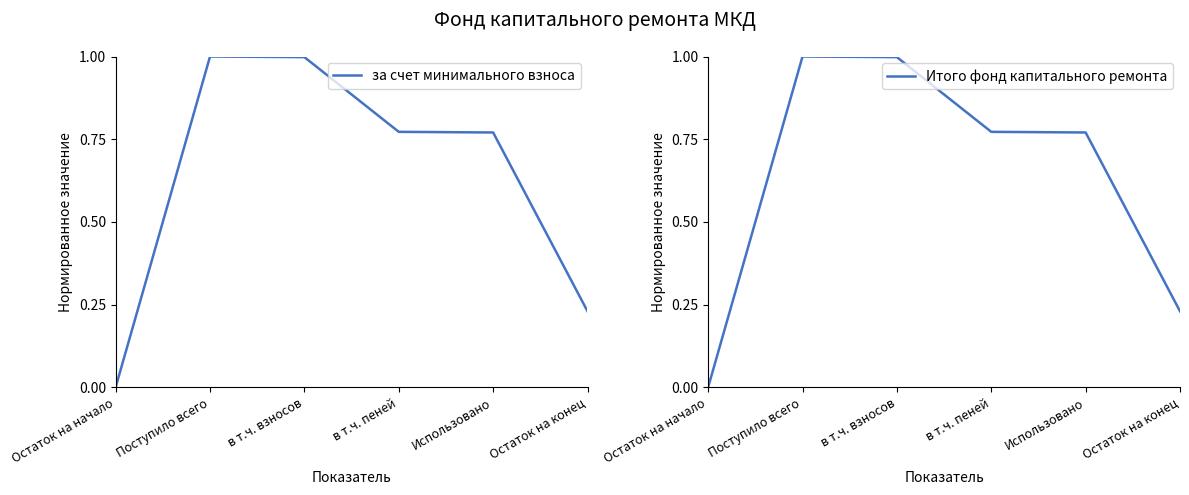

What are all the series names shown in the legend?

за счет минимального взноса, Итого фонд капитального ремонта